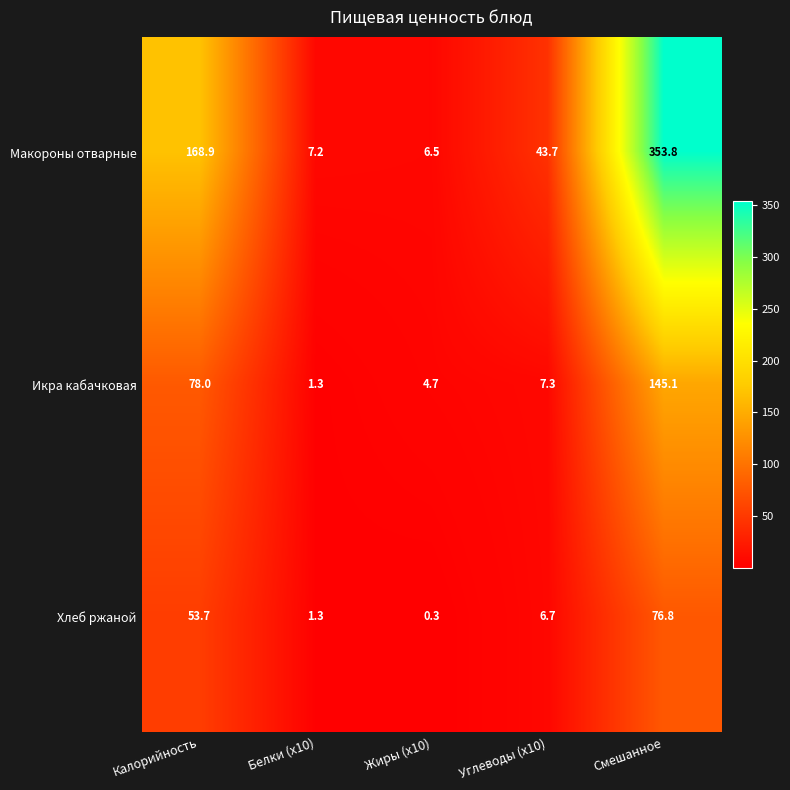

Reading right to left, what are all the values shown in this chart?

Макороны отварные: Смешанное=353.8	Углеводы (x10)=43.7	Жиры (x10)=6.5	Белки (x10)=7.2	Калорийность=168.9
Икра кабачковая: Смешанное=145.1	Углеводы (x10)=7.3	Жиры (x10)=4.7	Белки (x10)=1.3	Калорийность=78.0
Хлеб ржаной: Смешанное=76.8	Углеводы (x10)=6.7	Жиры (x10)=0.3	Белки (x10)=1.3	Калорийность=53.7